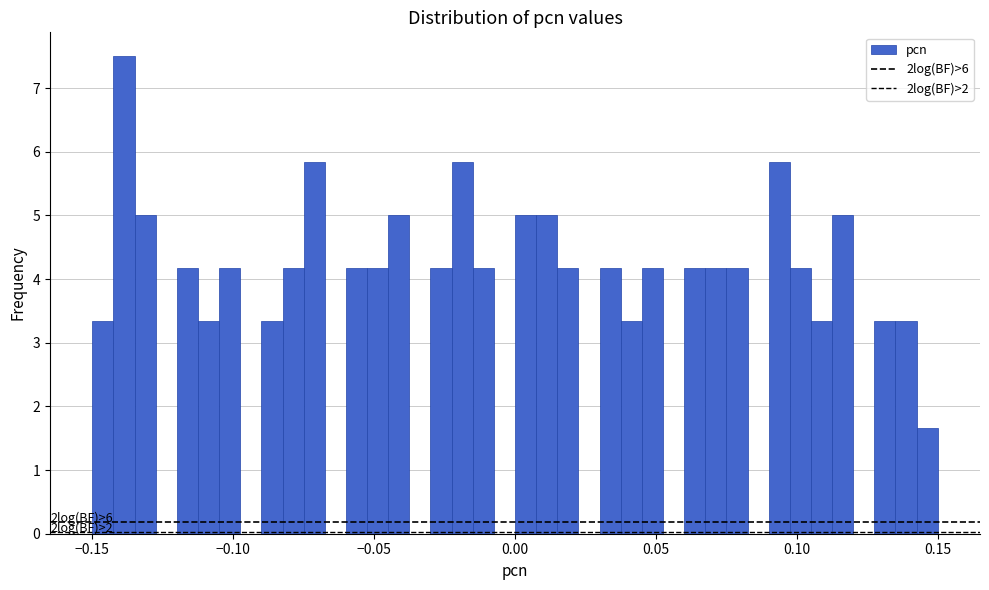

Read against the x-axis, roughly where is the centre of the tallest bar?

-0.140